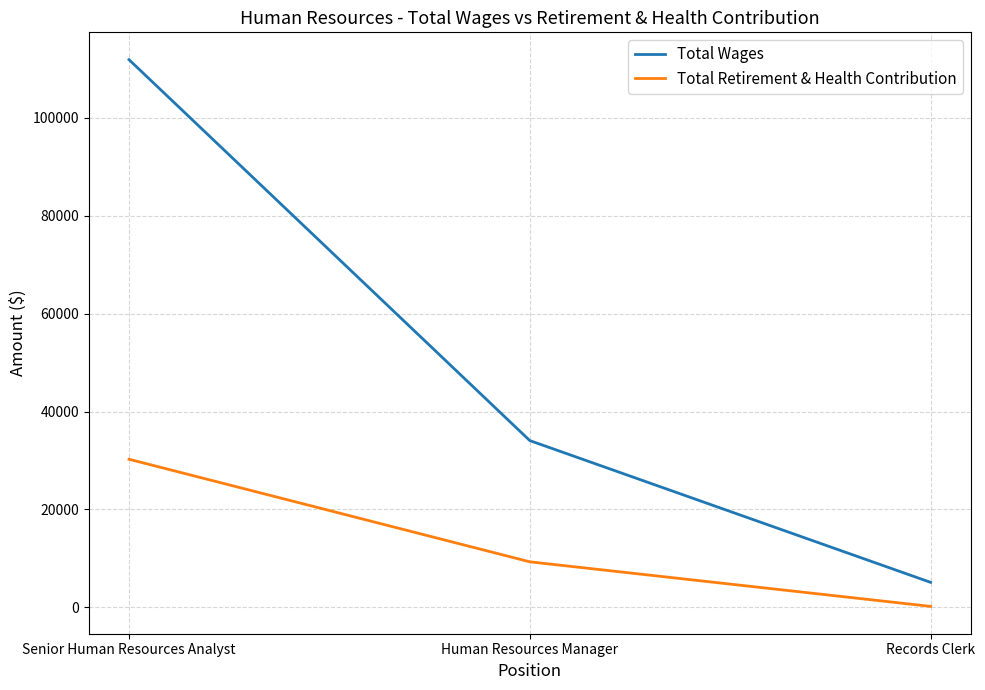

True or false: Total Retirement & Health Contribution has a value of 47168 at Senior Human Resources Analyst.

False